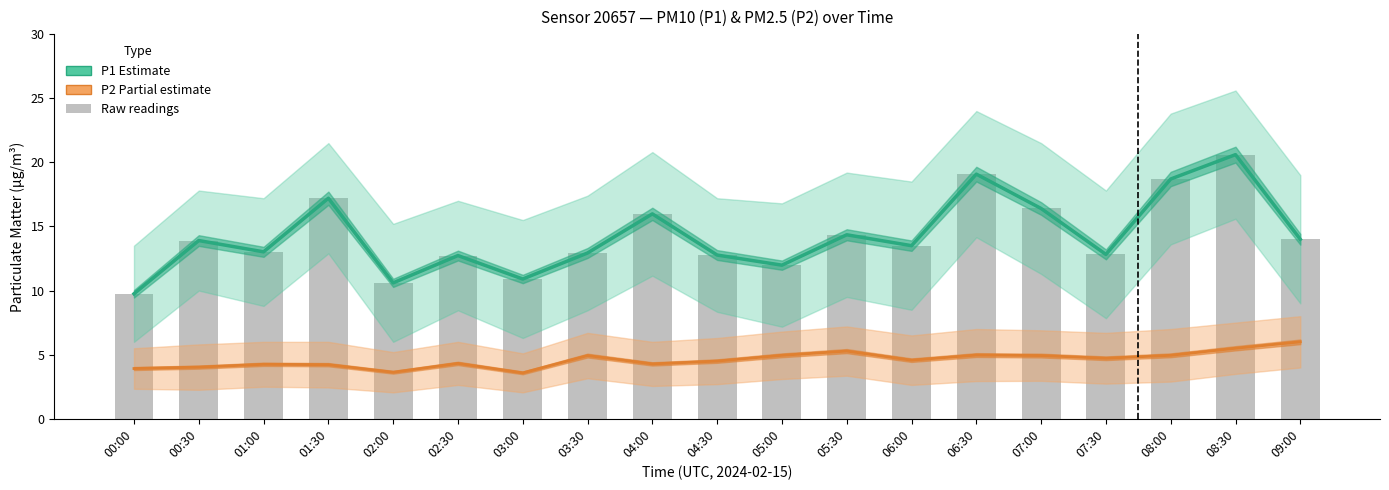

At which label is P2 (PM2.5) Partial estimate closest to 4?

00:30